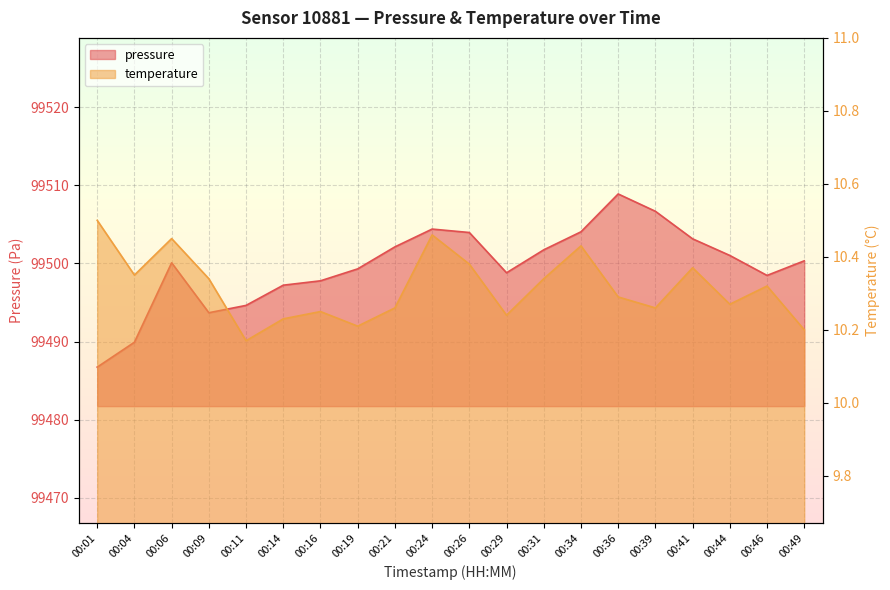

How many values in the pressure series exceed 99500?

11